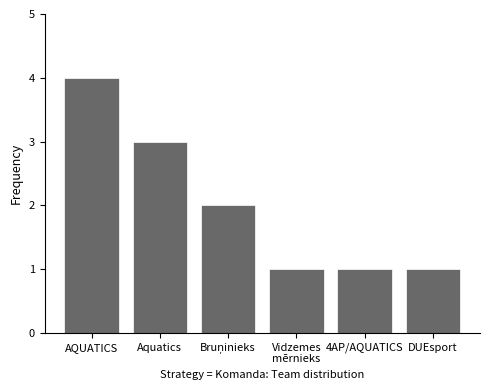

Which label corresponds to the largest value in the chart?

AQUATICS